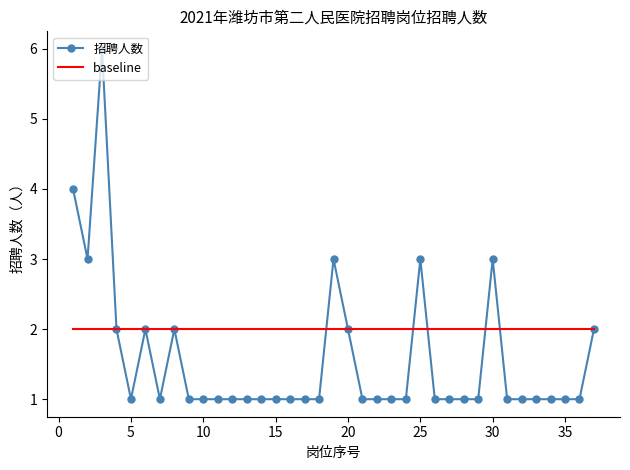

Which series has the largest total across all categories?

baseline